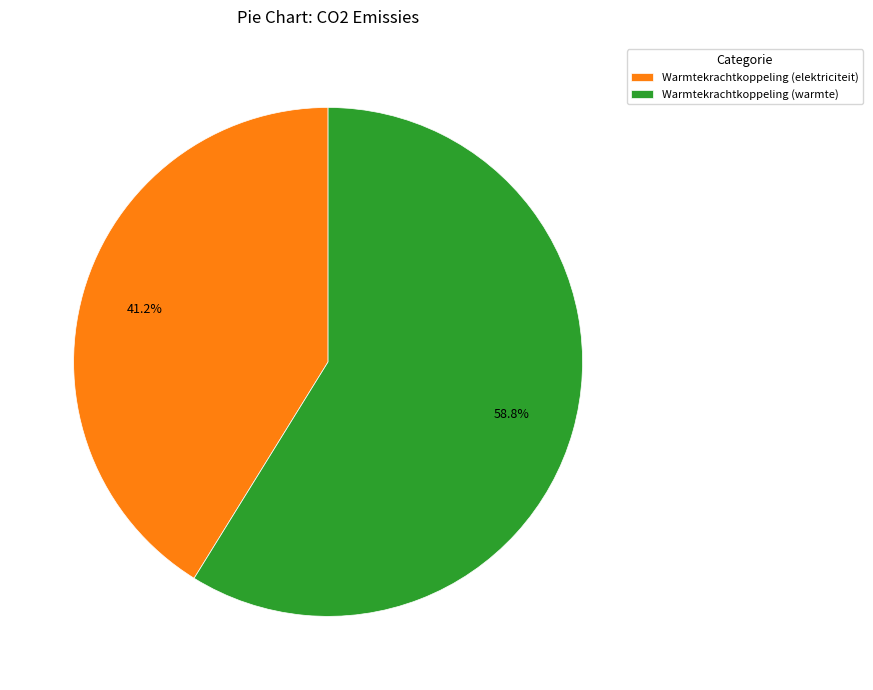

Which category has the biggest portion of the pie?

Warmtekrachtkoppeling (warmte)